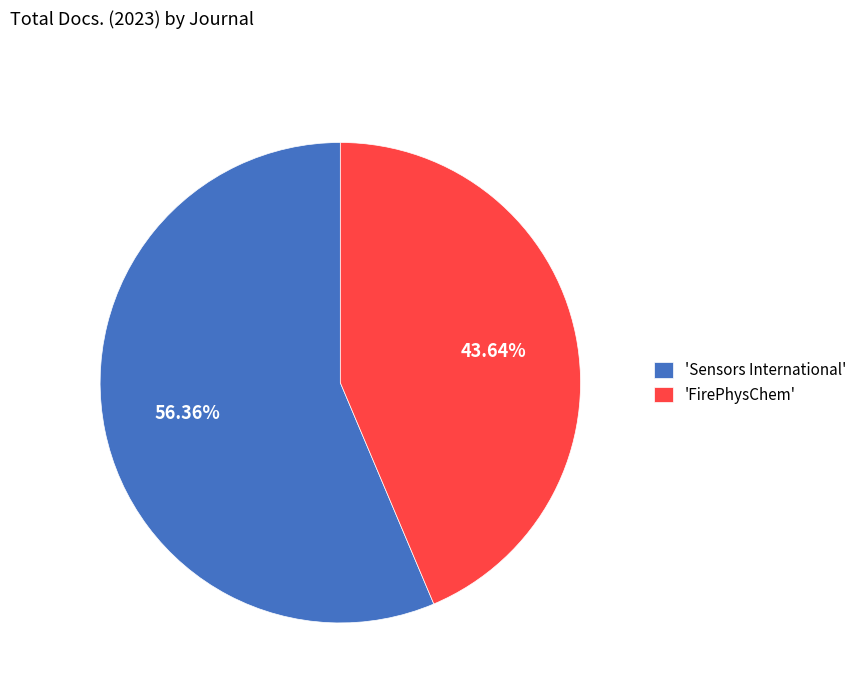

How many slices are in this pie chart?

2